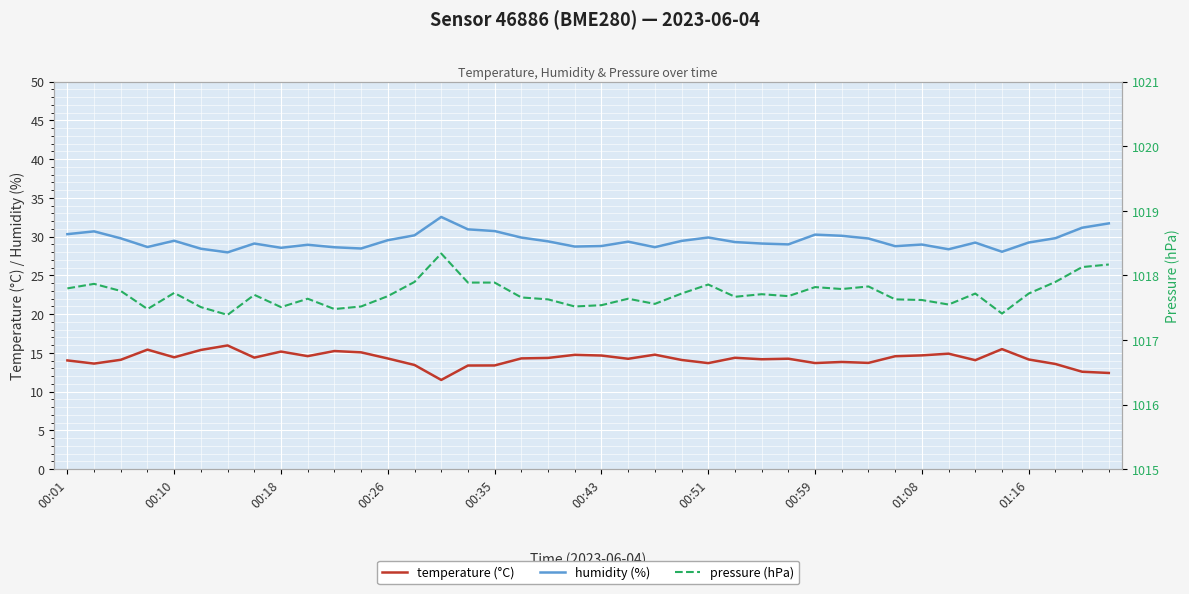

Which category has the highest value in the pressure (hPa) series?

14